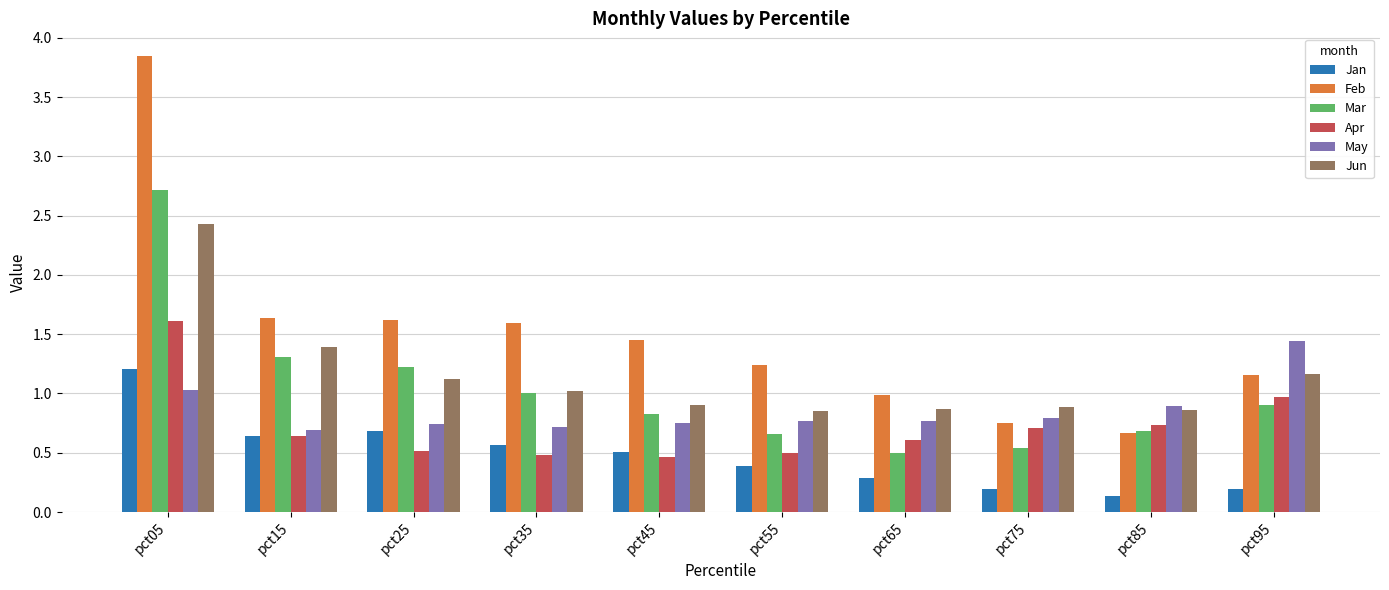

What is the spread (max minus min) of values at pct05?

2.8